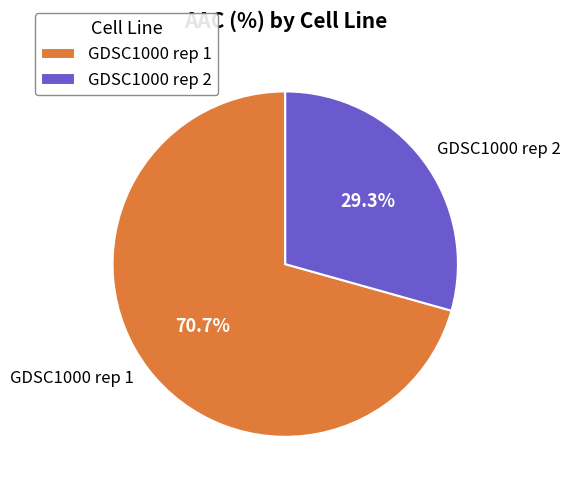

To the nearest percent, what is the difference between the largest and smallest slice percentages?

41%